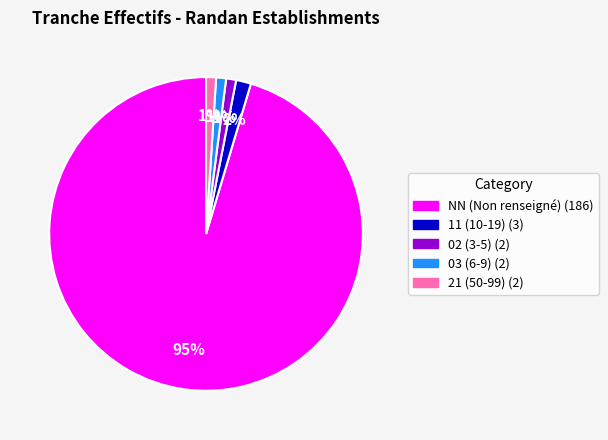

To the nearest percent, what is the difference between the largest and smallest slice percentages?

94%